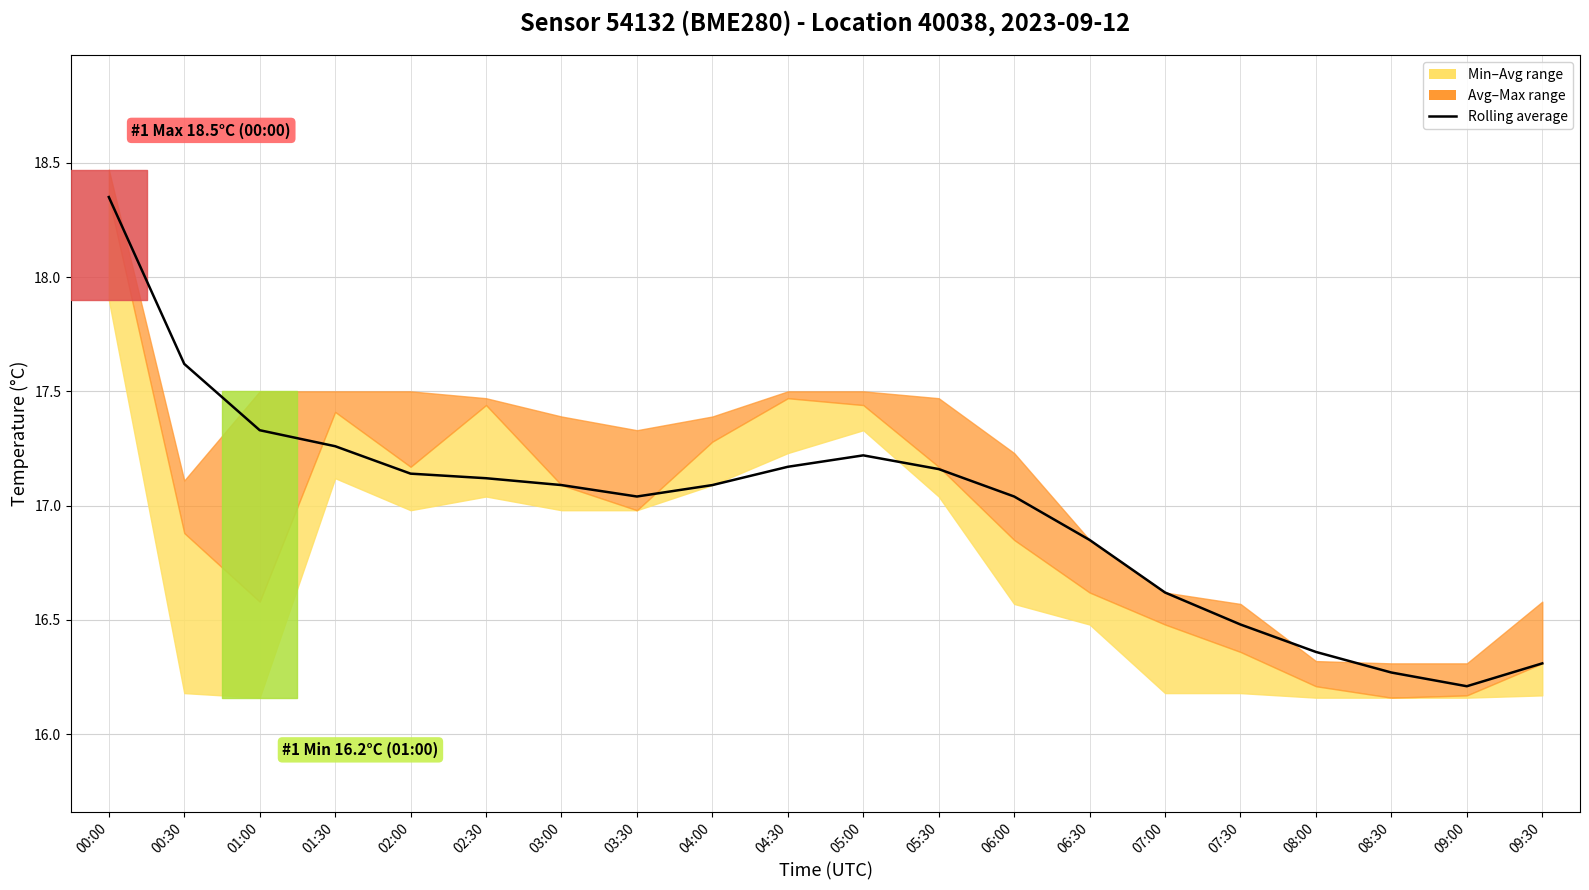

The value at 07:30 is 27.1. True or false?

False